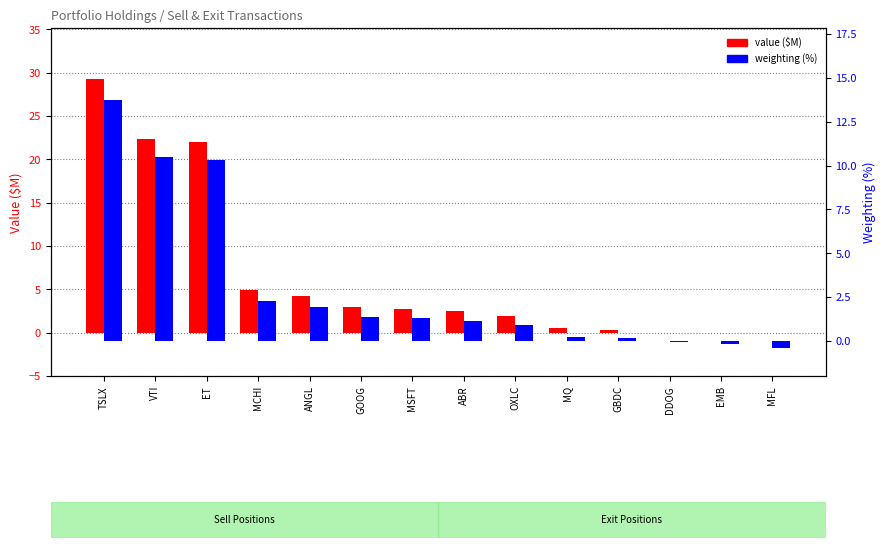

Reading left to right, list all the values displayed in this chart.

value ($M): TSLX=29.3	VTI=22.3	ET=22.0	MCHI=4.9	ANGL=4.2	GOOG=2.9	MSFT=2.8	ABR=2.5	OXLC=1.9	MQ=0.5	GBDC=0.3	DDOG=0.0	EMB=0.0	MFL=0.0
weighting (%): TSLX=13.7	VTI=10.5	ET=10.3	MCHI=2.3	ANGL=2.0	GOOG=1.4	MSFT=1.3	ABR=1.2	OXLC=0.9	MQ=0.2	GBDC=0.2	DDOG=-0.1	EMB=-0.2	MFL=-0.4